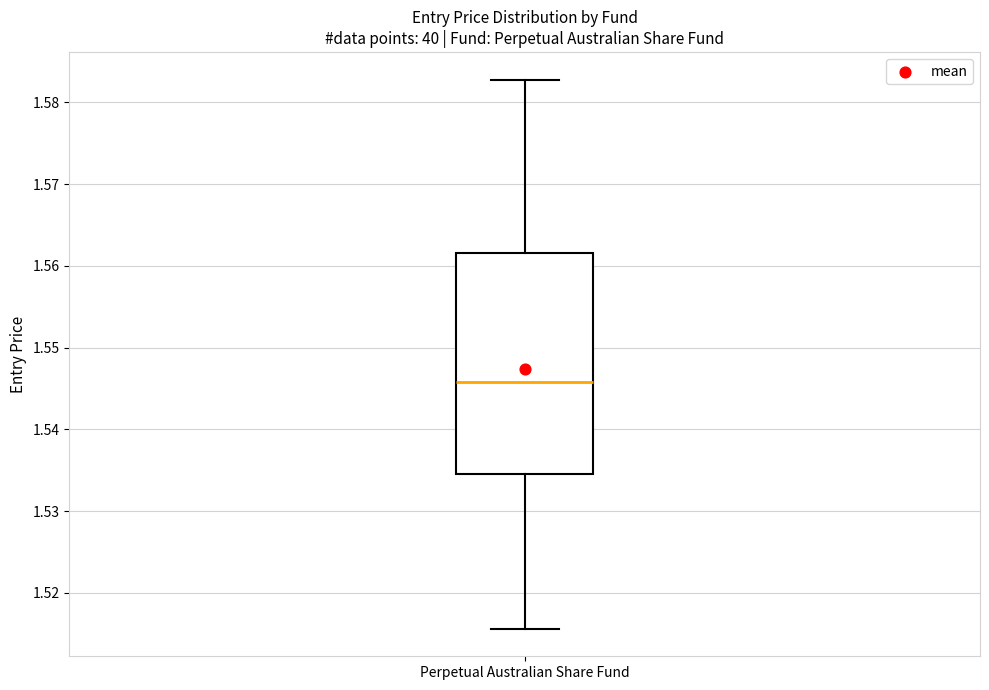

Where does the upper whisker of the box for Perpetual Australian Share Fund end on the y-axis? The values are not printed on the chart, so give them approximately, as read against the axis.

1.583